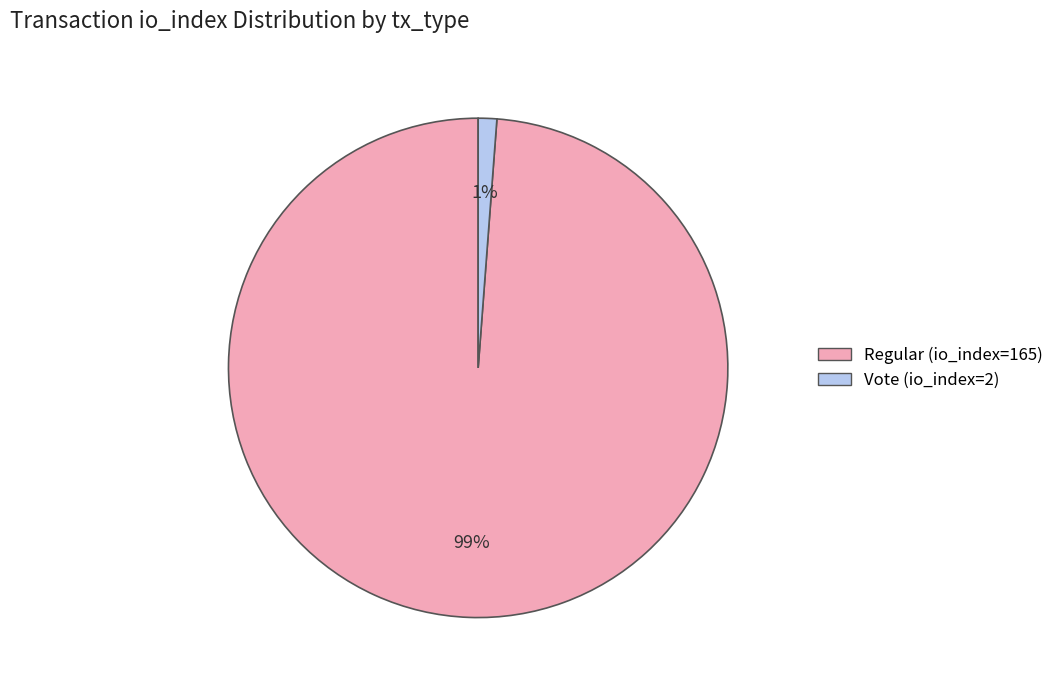

Does Vote (io_index=2) account for over 50% of the chart?

No